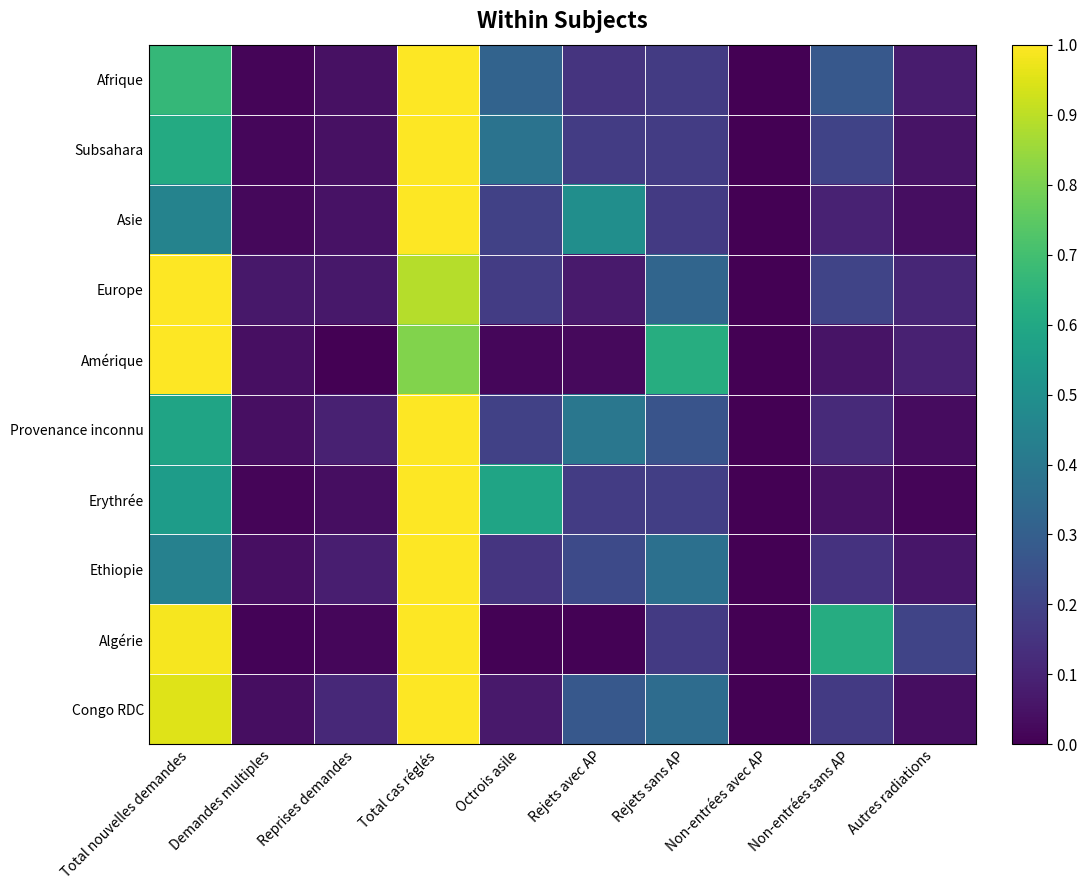

Which label corresponds to the largest value in the chart?

Total cas réglés